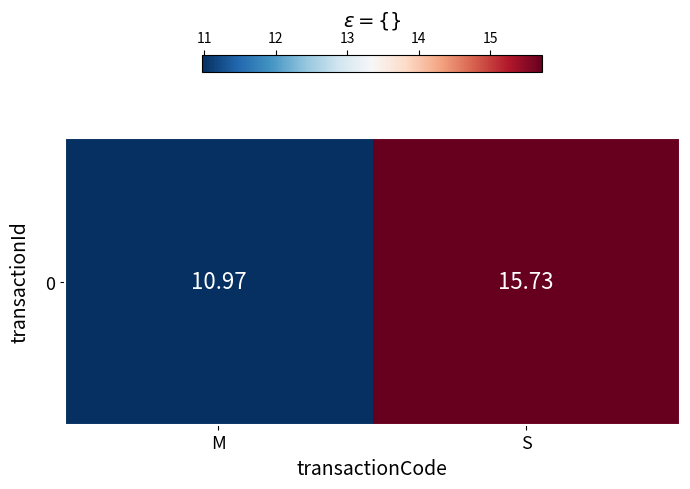

At which category does the chart reach its peak across all series?

S